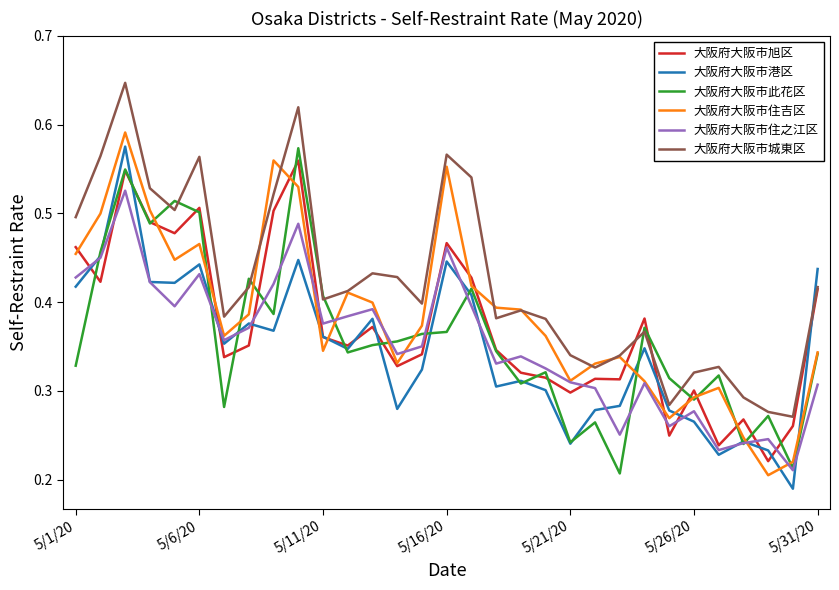

Which series has the largest total across all categories?

大阪府大阪市城東区